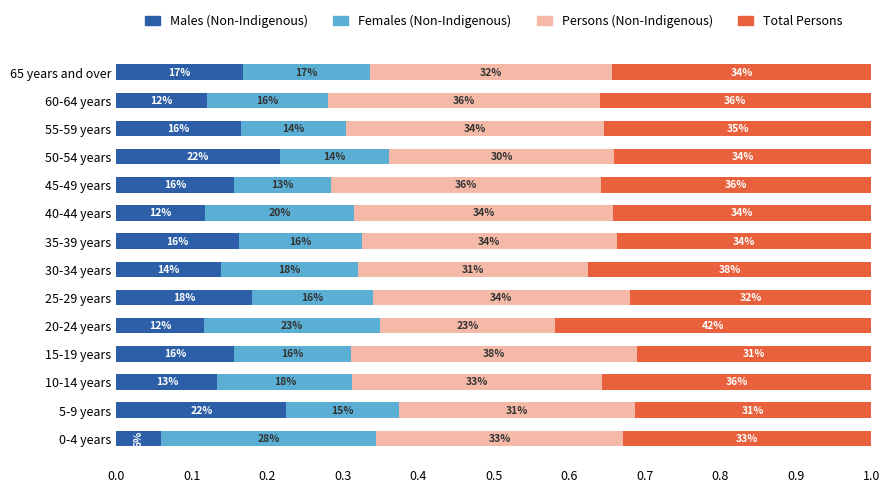

What is the sum of all Females (Non-Indigenous) values?

2.4